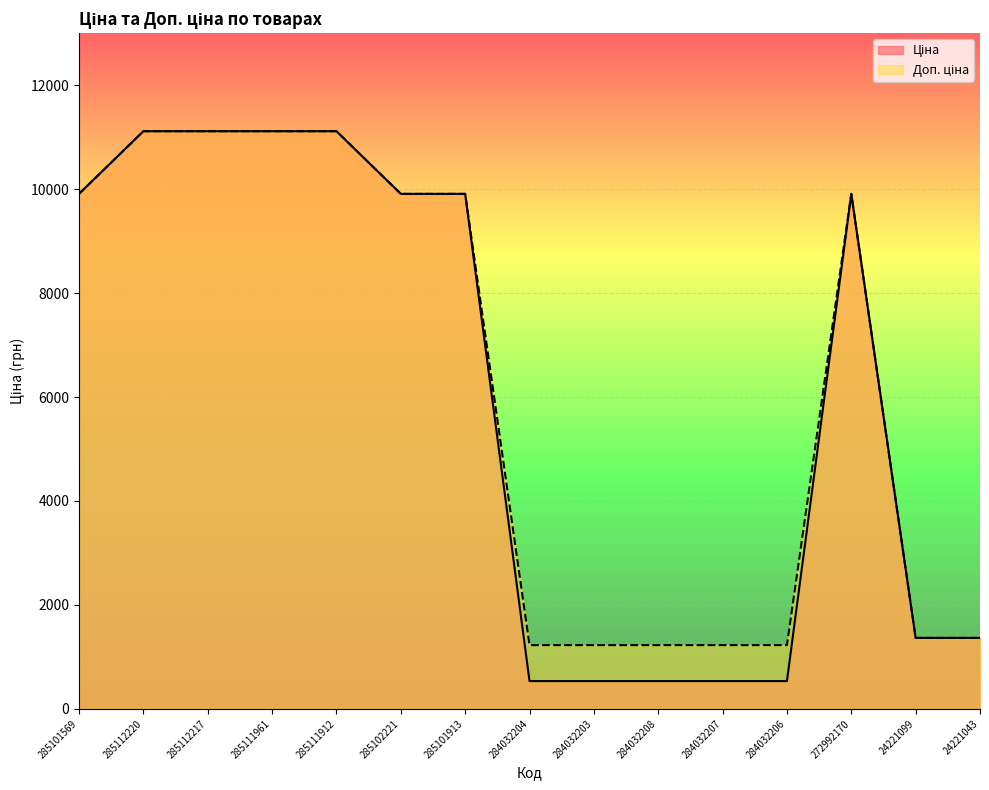

List the labels in order of Доп. ціна value, smallest first.

284032204, 284032203, 284032208, 284032207, 284032206, 24221099, 24221043, 285101569, 285102221, 285101913, 272992170, 285112220, 285112217, 285111961, 285111912